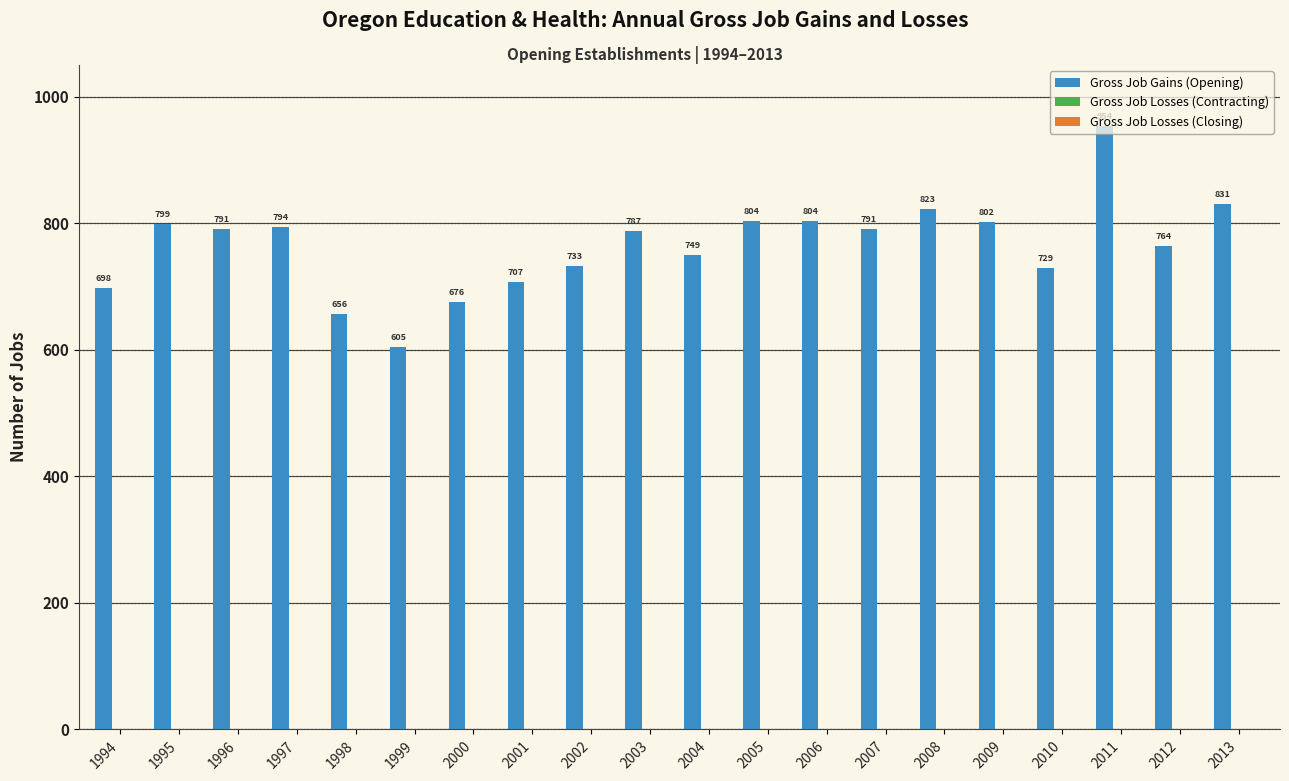

Does the chart contain any negative values?

No